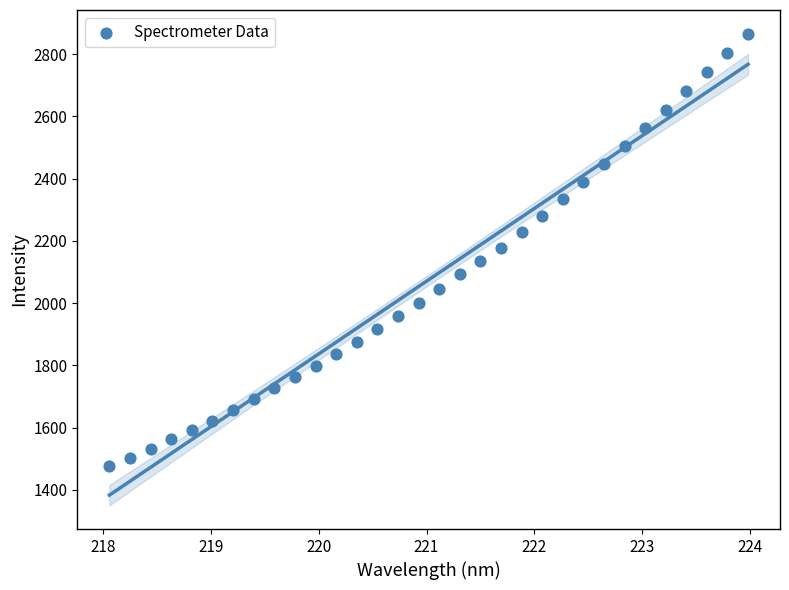

What is the range of Y values (max minus min)?

1391.3